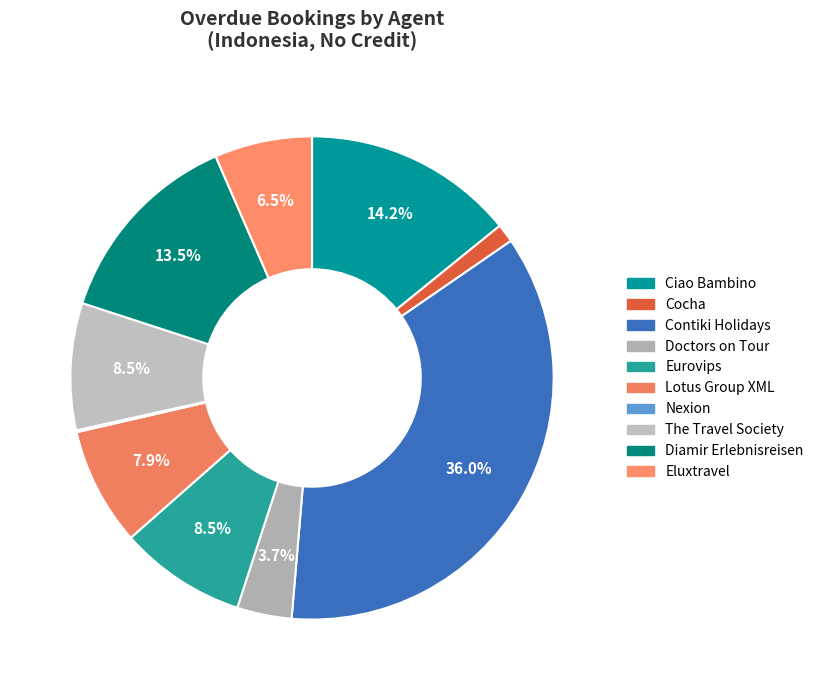

What percentage is the Diamir Erlebnisreisen slice, to the nearest percent?

13%